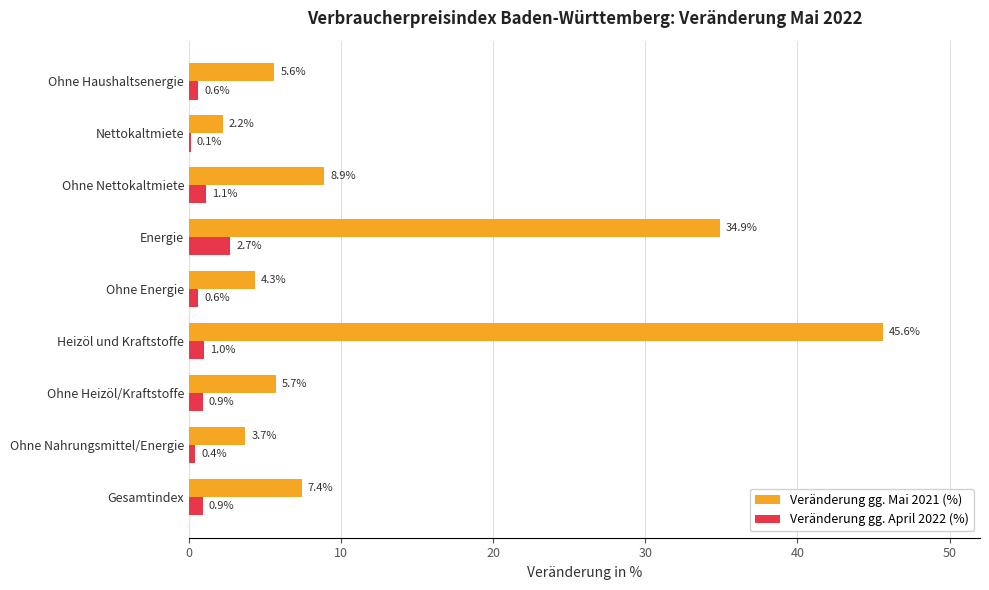

What is the approximate value of Veränderung gg. Mai 2021 (%) at Gesamtindex?

7.4